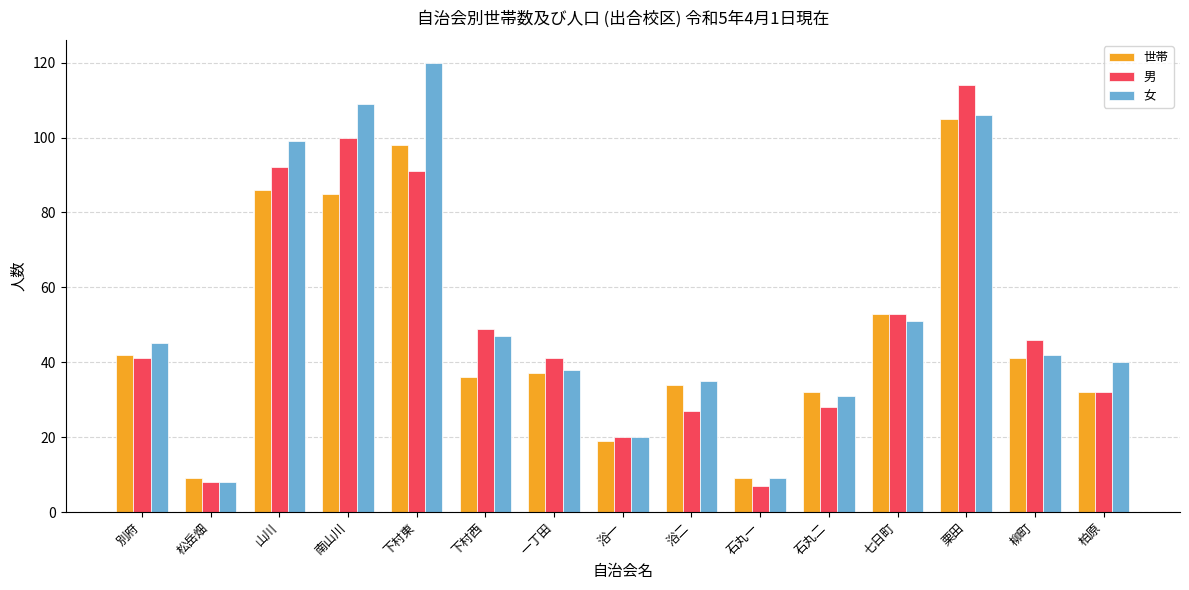

How many groups of bars are there?

15